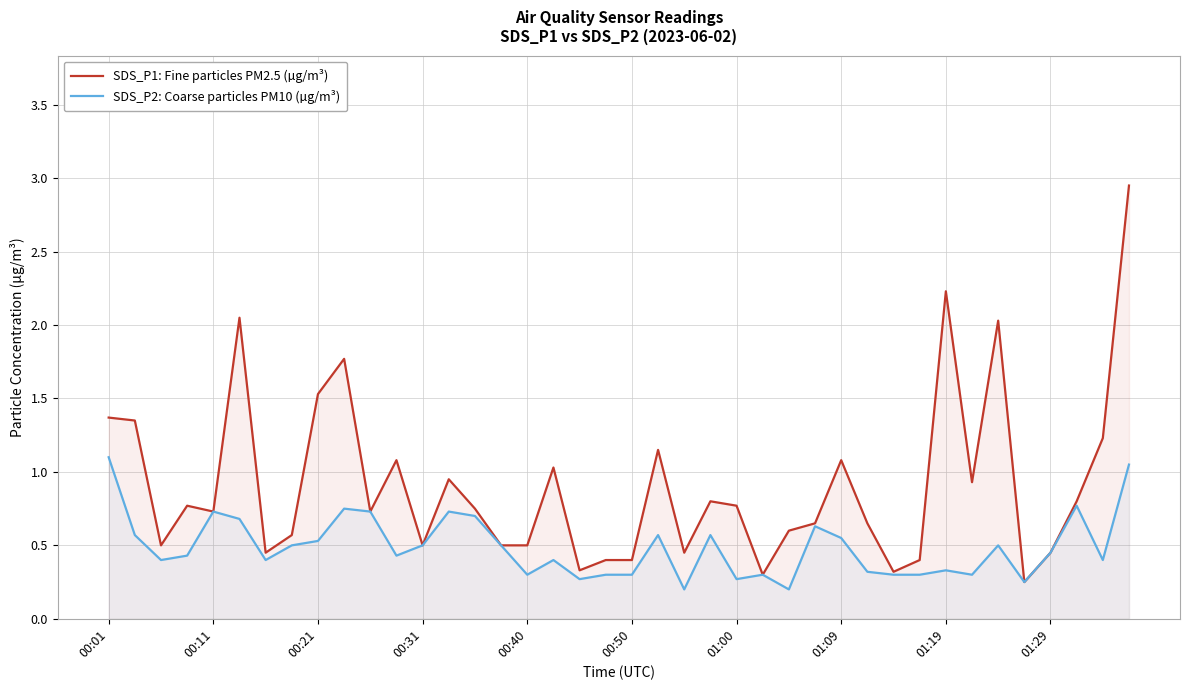

What is the average value of the SDS_P2: Coarse particles PM10 (µg/m³) series?

0.5